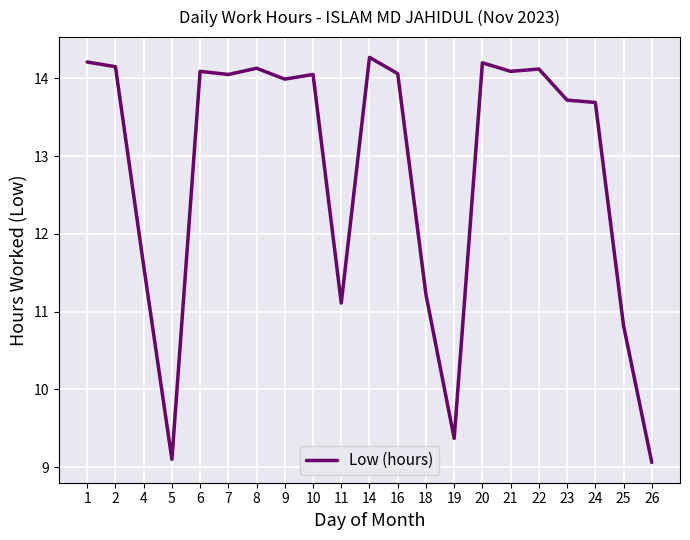

What is the change in value from 11 to 23?

+2.6